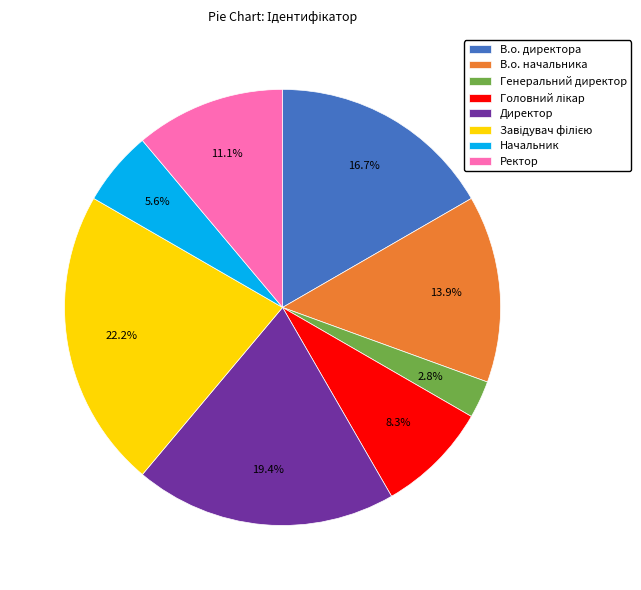

What is the smallest slice in the pie chart?

Генеральний директор